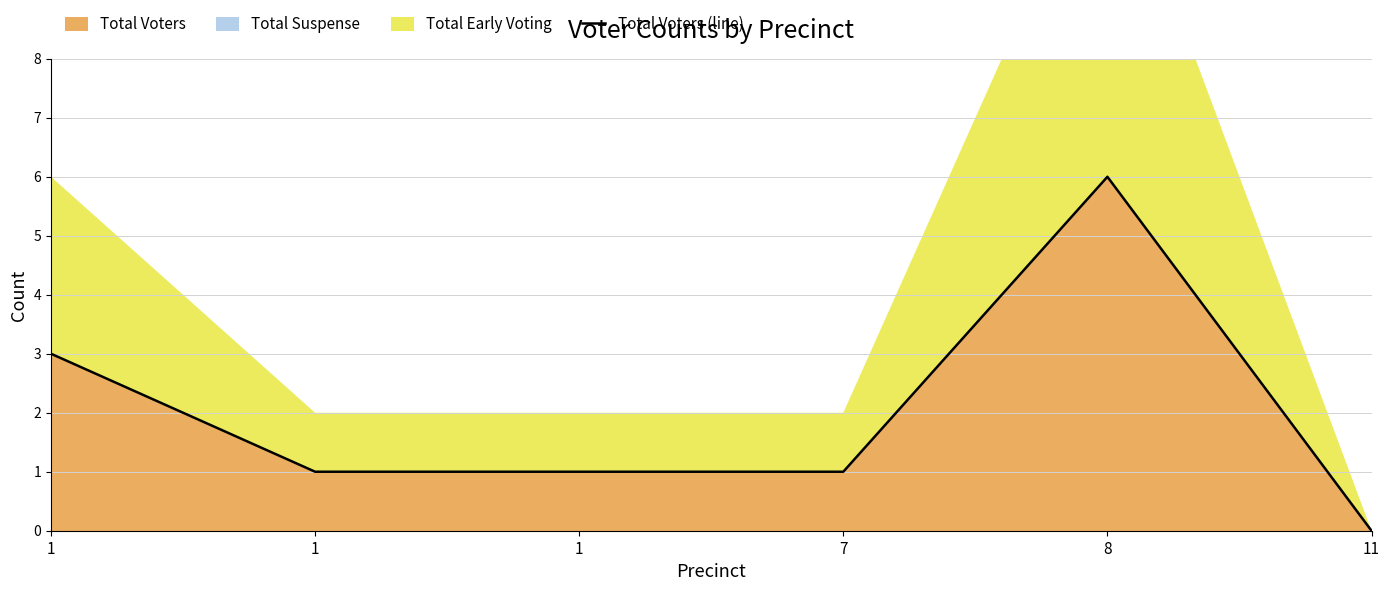

What is the difference between the values at 7 and 8?

5